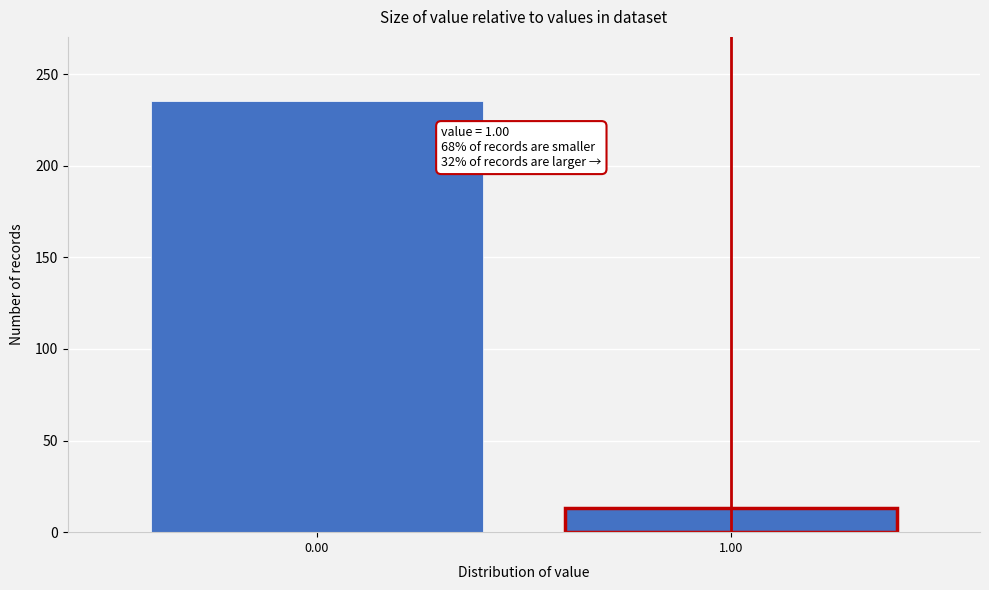

Reading left to right, extract all data points from this chart.

0.00=235	1.00=13